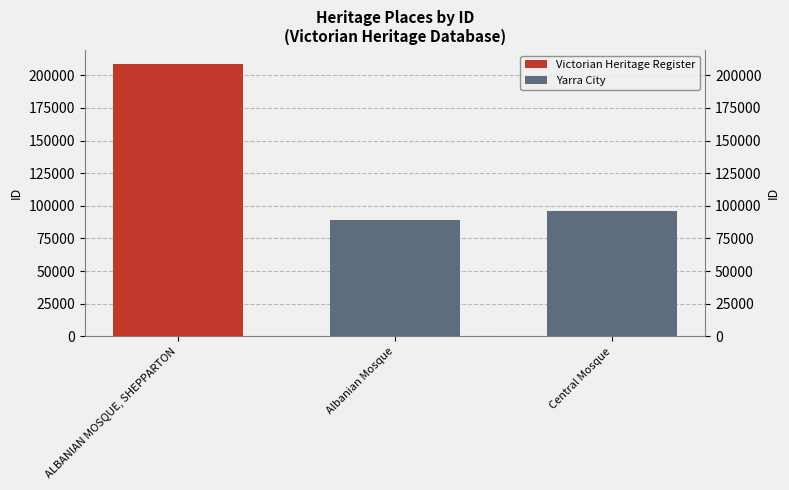

Are the bars grouped side by side (vs. stacked)?

No